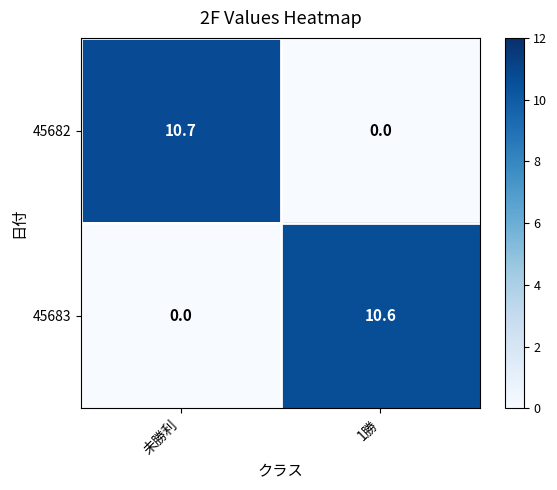

What is the spread (max minus min) of values at 未勝利?

10.7